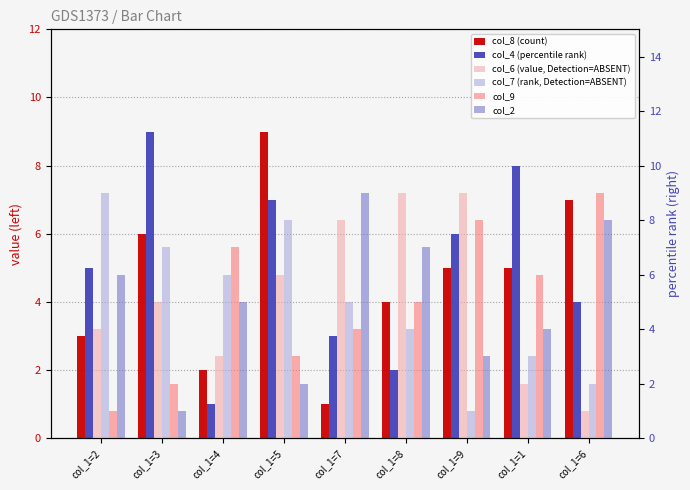

Reading left to right, transcribe all the data shown in this chart.

col_8: 3	6	2	9	1	4	5	5	7
col_4: 5	9	1	7	3	2	6	8	4
col_6: 4	5	3	6	8	9	9	2	1
col_7: 9	7	6	8	5	4	1	3	2
col_9: 1	2	7	3	4	5	8	6	9
col_2: 6	1	5	2	9	7	3	4	8